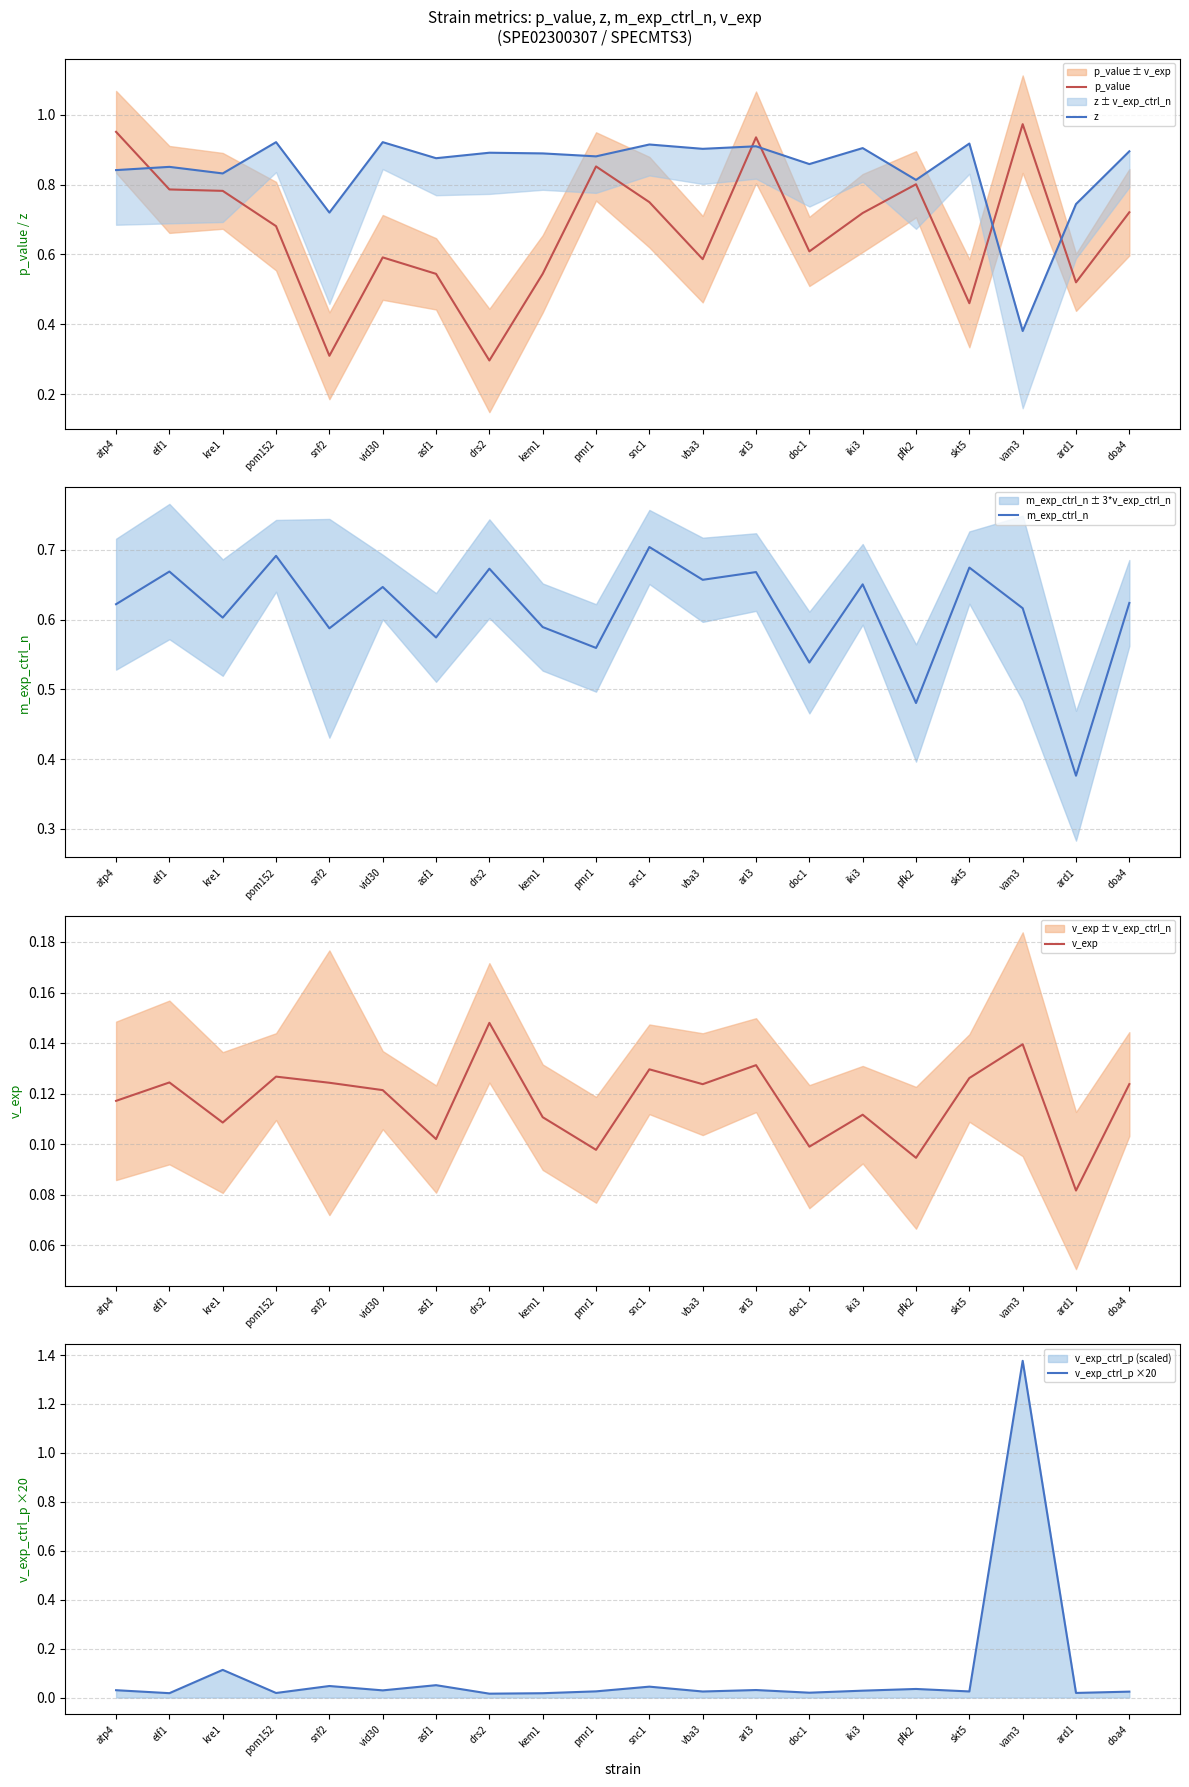

What is the difference between the highest and lowest values at vba3?

0.9